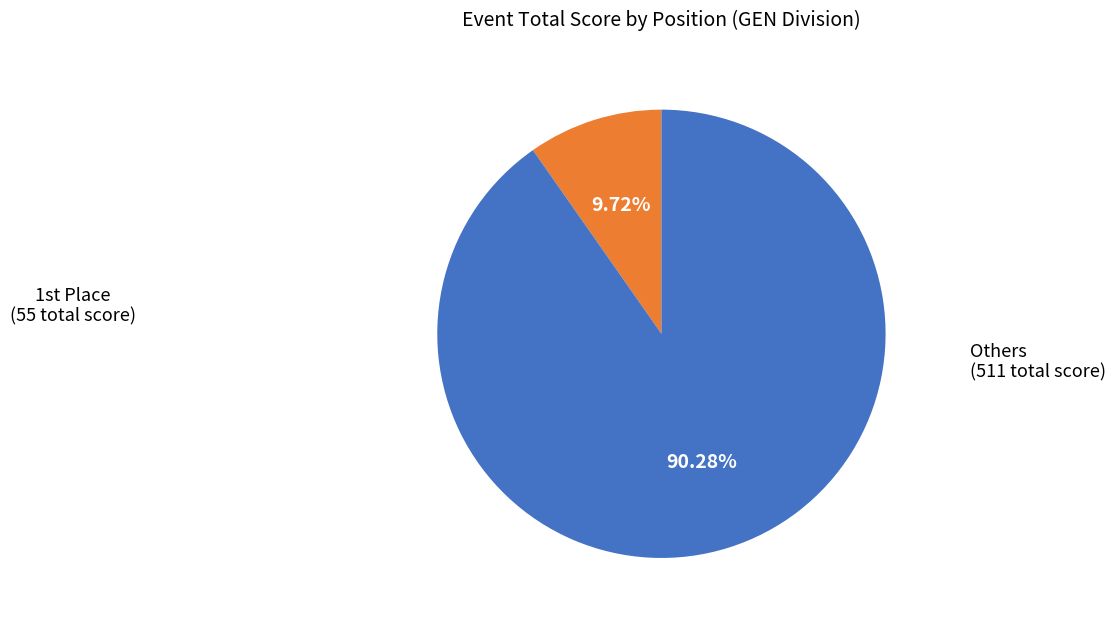

Rank the categories by value from highest to lowest.

Others (511 total score), 1st Place (55 total score)